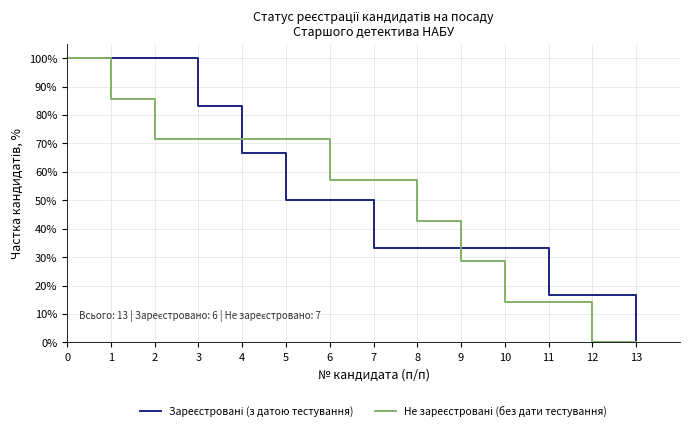

Is this an area chart (filled region under the line)?

No